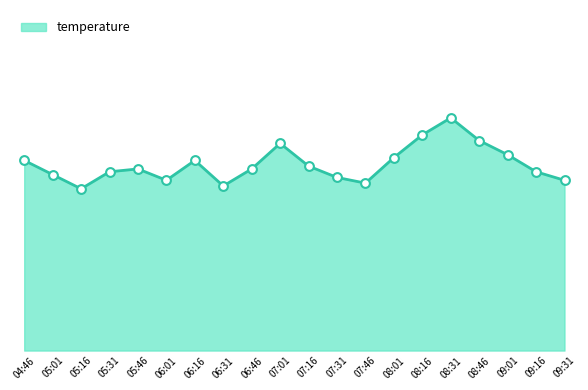

Which has a higher value, 07:31 or 06:01?

07:31